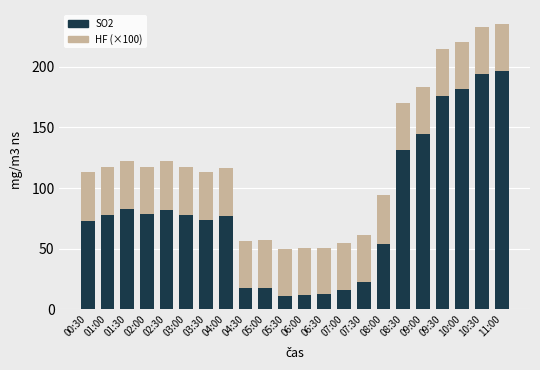

True or false: SO2 has a value of 105.6 at 01:00.

False